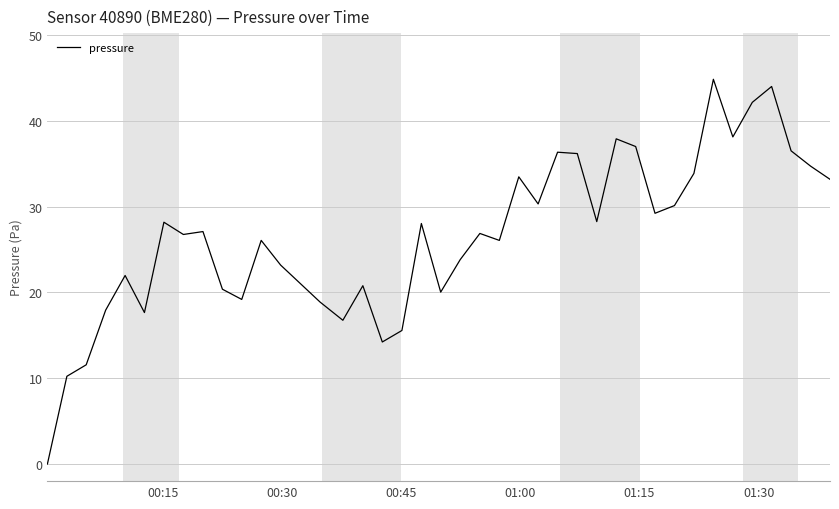

What is the maximum value shown in the chart?

44.8